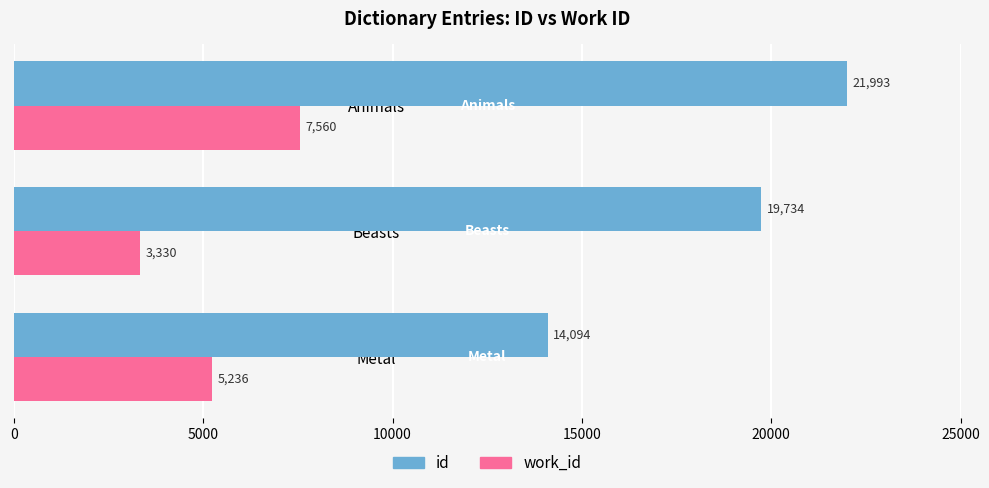

How many values in the work_id series are below 5236?

1